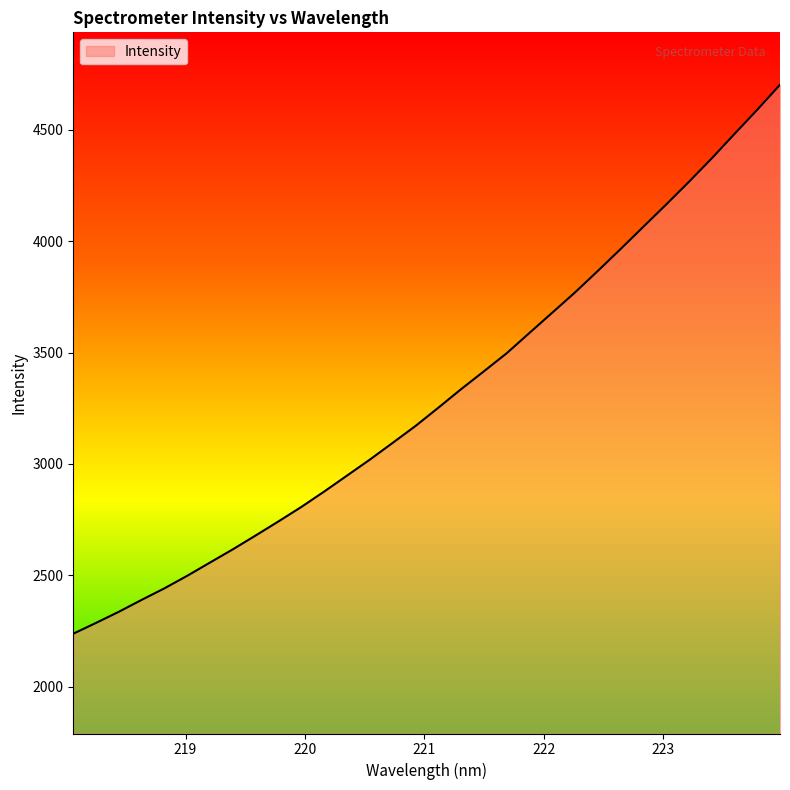

What is the average value?

3303.5